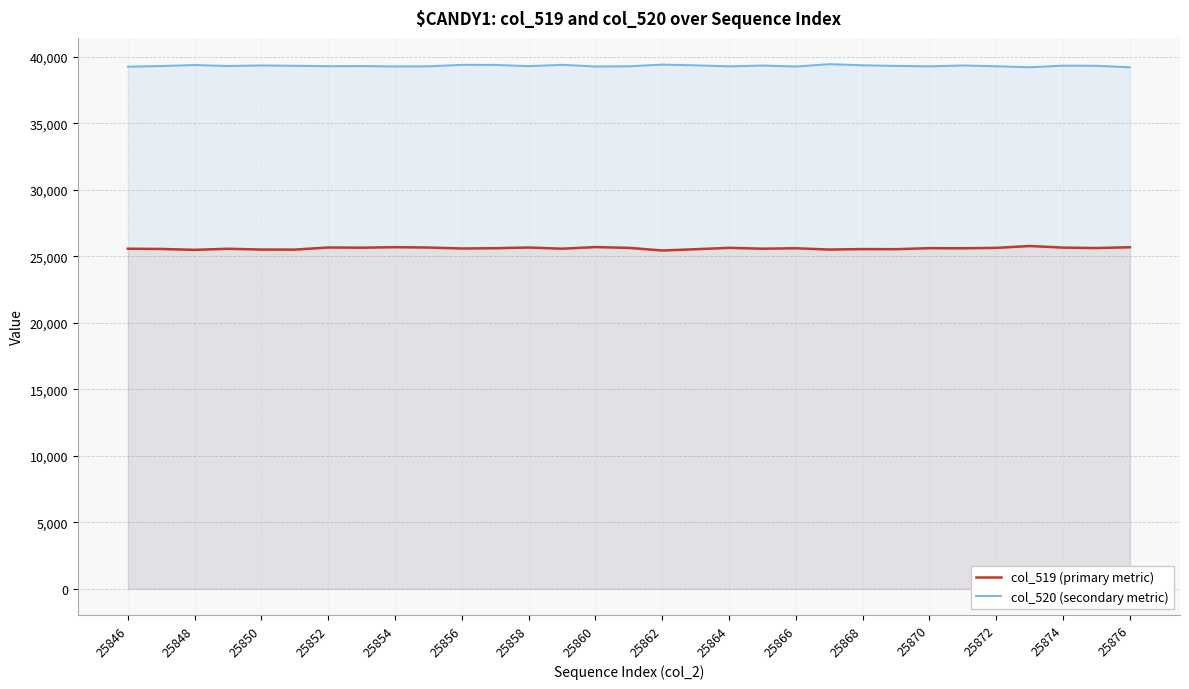

What are all the series names shown in the legend?

col_519 (primary metric), col_520 (secondary metric)